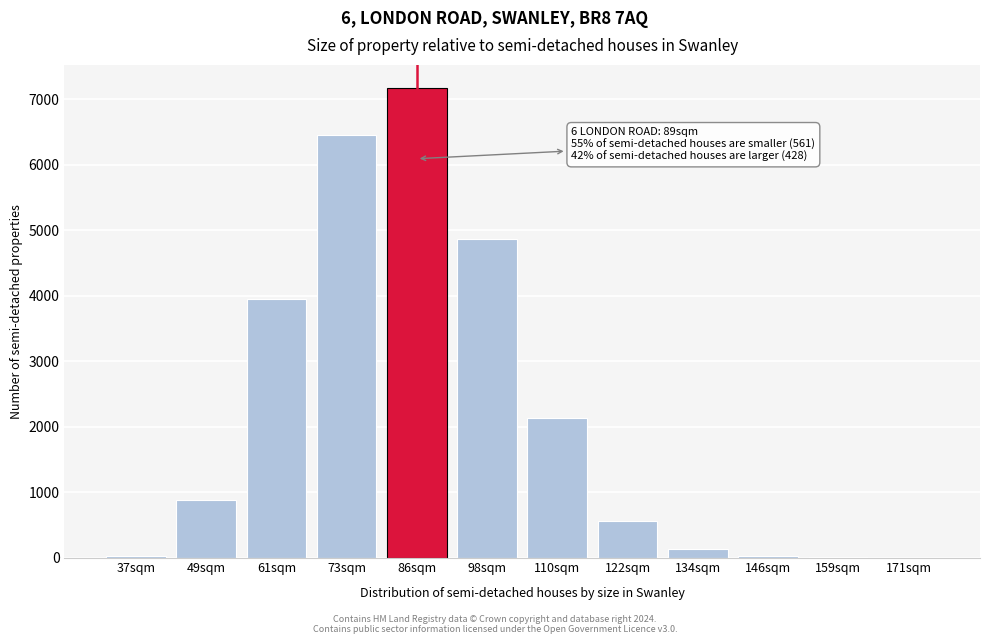

What is the maximum value shown in the chart?

7165.5